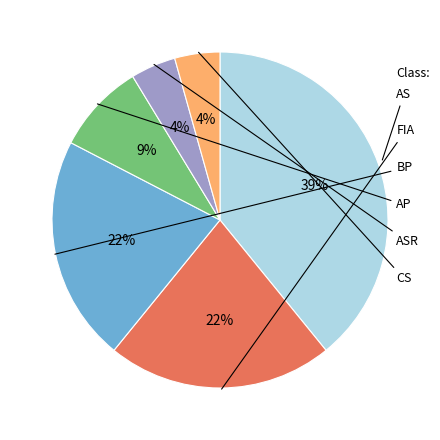

Does any single category account for the majority?

No